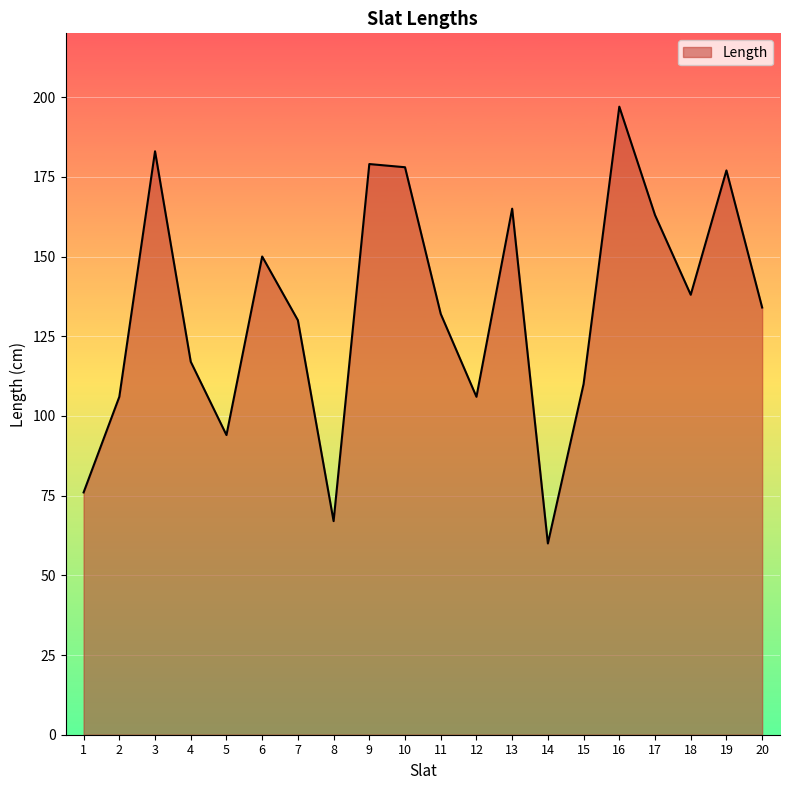

Approximately how many times larger is the value at 14 compared to 8?

0.9